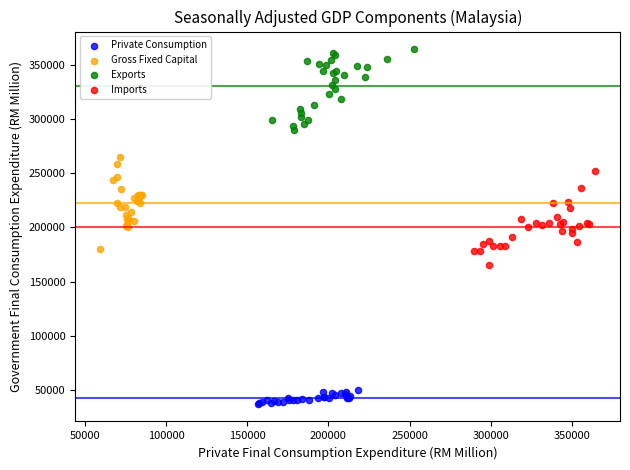

What are all the series names shown in the legend?

Private Consumption, Gross Fixed Capital, Exports, Imports